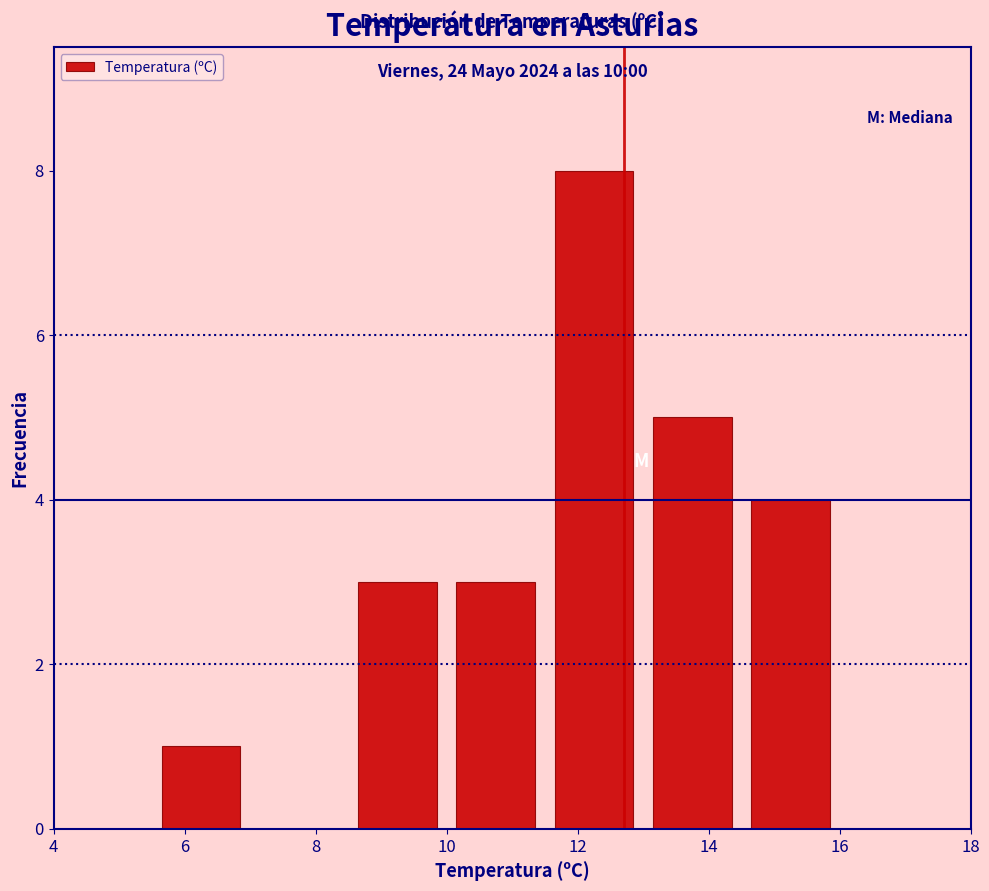

Which range on the x-axis has the tallest bar?

11.5 to 13.0